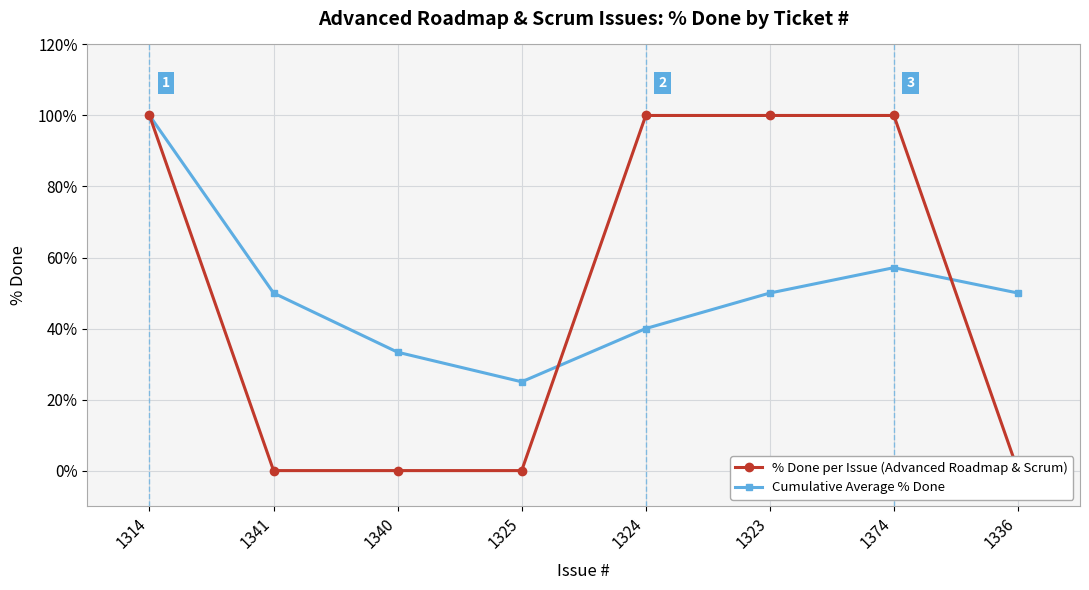

At which label is Cumulative Average % Done closest to 62?

1374